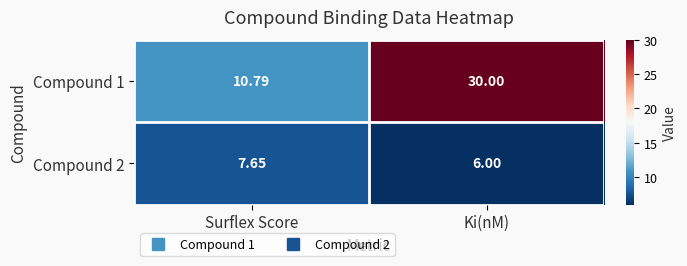

At which label is Compound 1 closest to 20?

Surflex Score